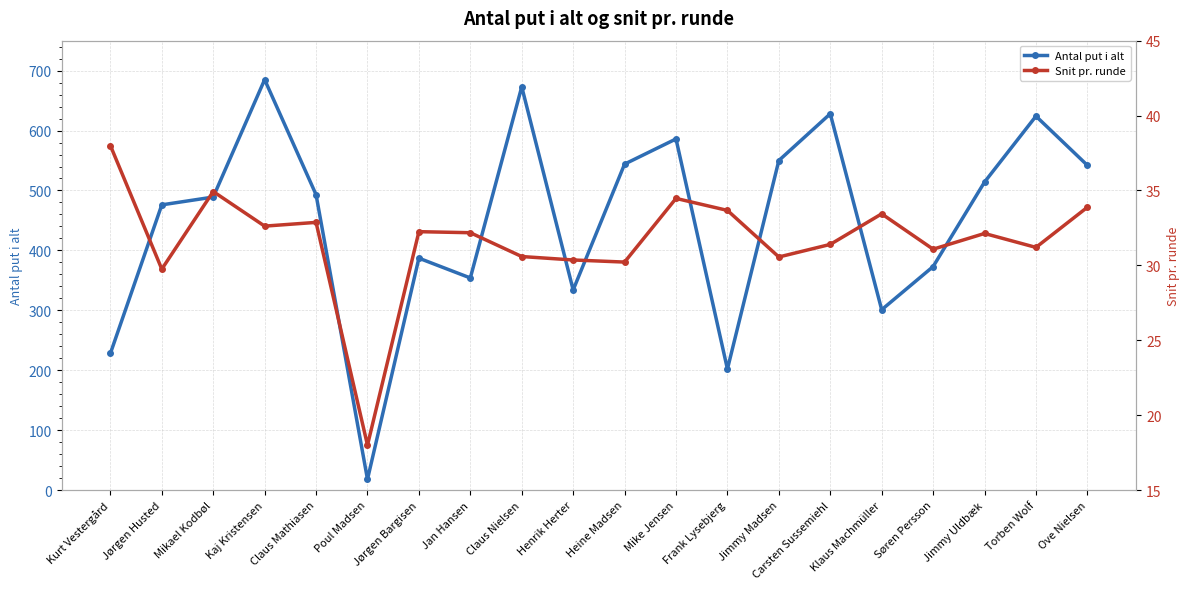

What are all the series names shown in the legend?

Antal put i alt, Snit pr. runde